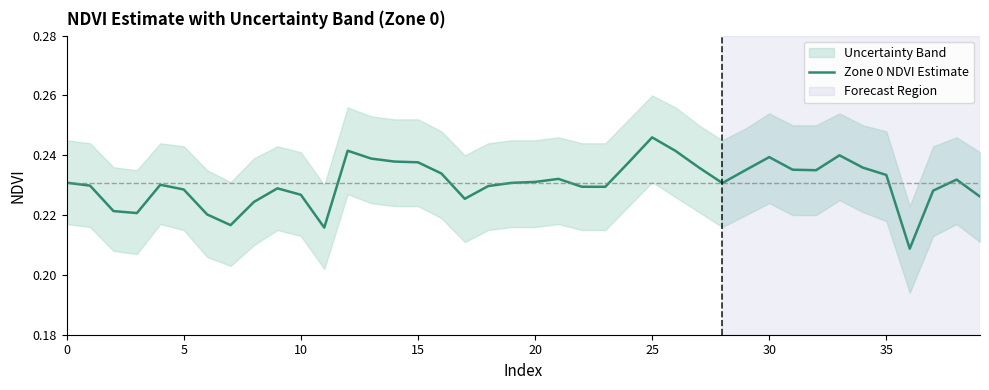

What is the value of the 1st point from the left?

0.2